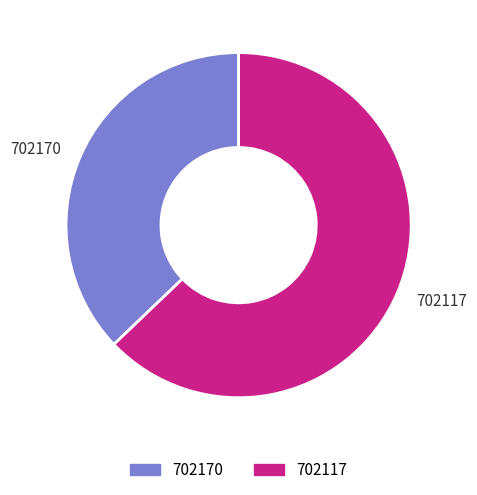

How many segments does this pie chart have?

2